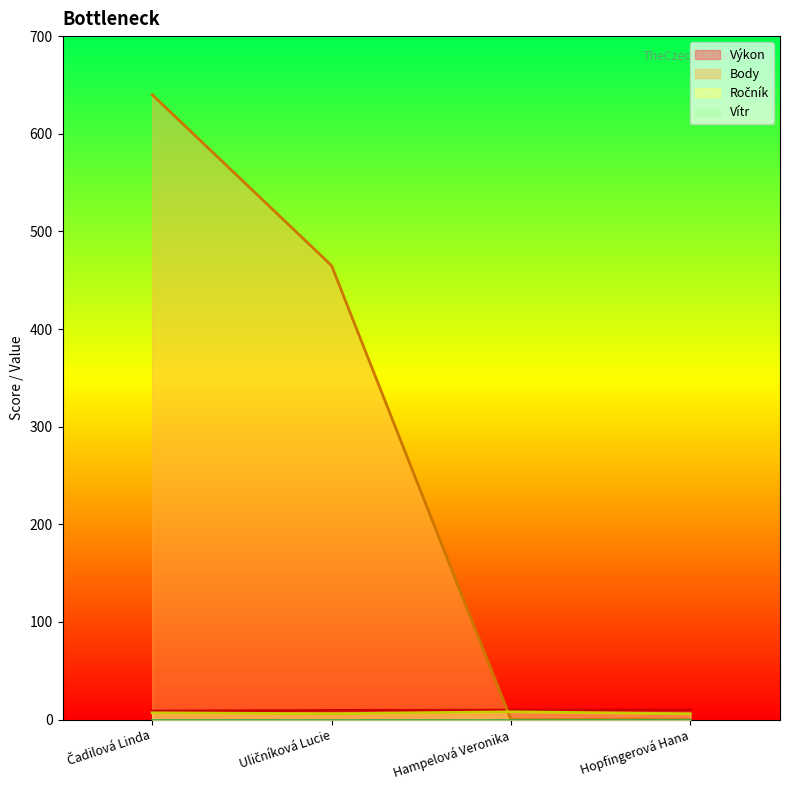

At which category is the sum across all series the highest?

Čadilová Linda